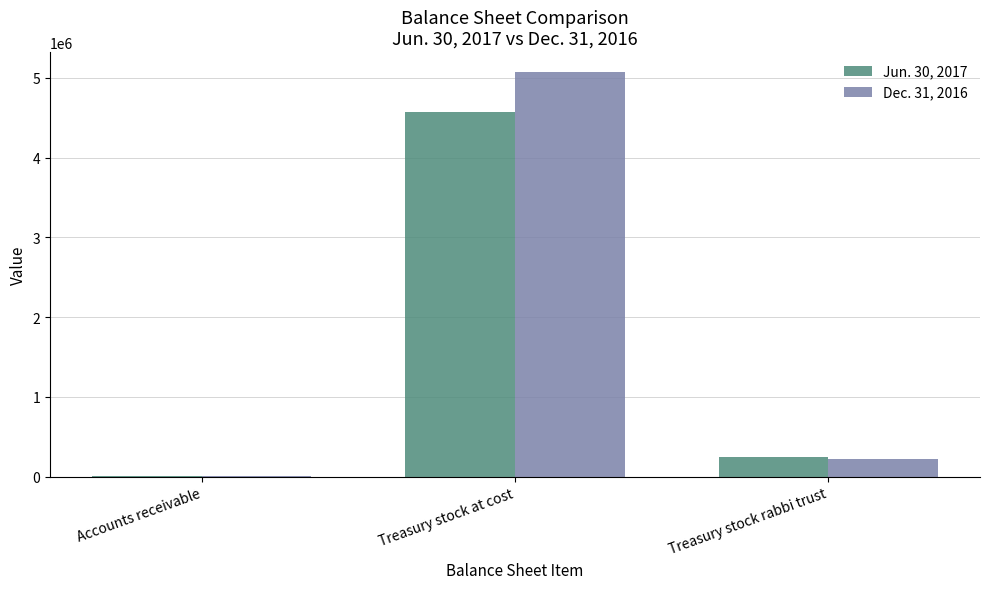

The value of Dec. 31, 2016 at Treasury stock at cost is 1064156. True or false?

False